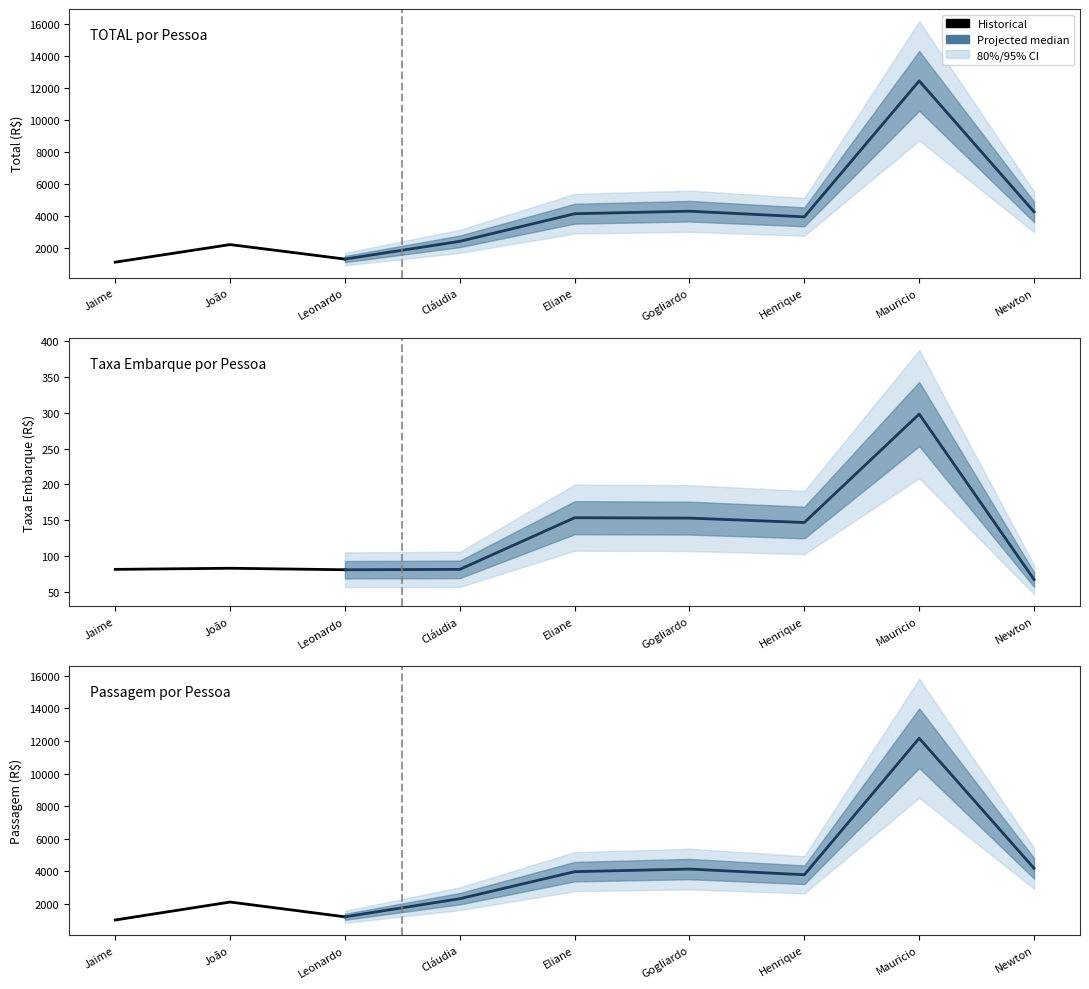

True or false: Passagem and Taxa Embarque intersect in this chart.

False